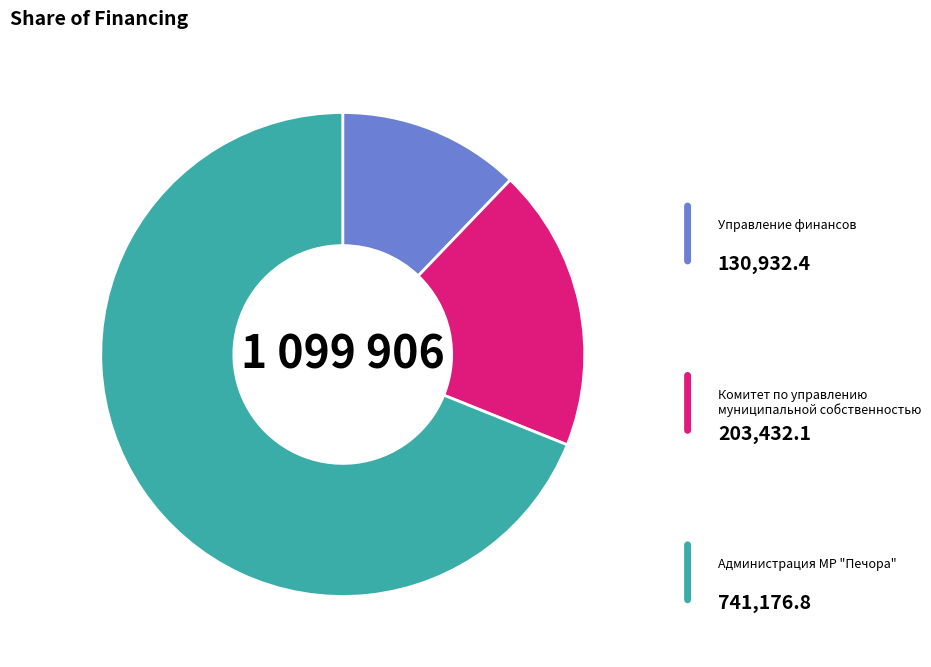

Is there a majority slice in this chart?

Yes